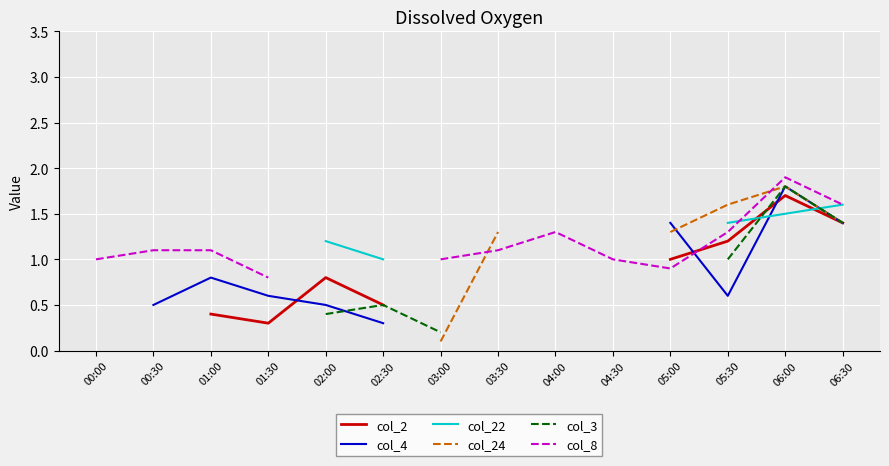

What is the value of the col_2 point at the 14th from the left?

1.4